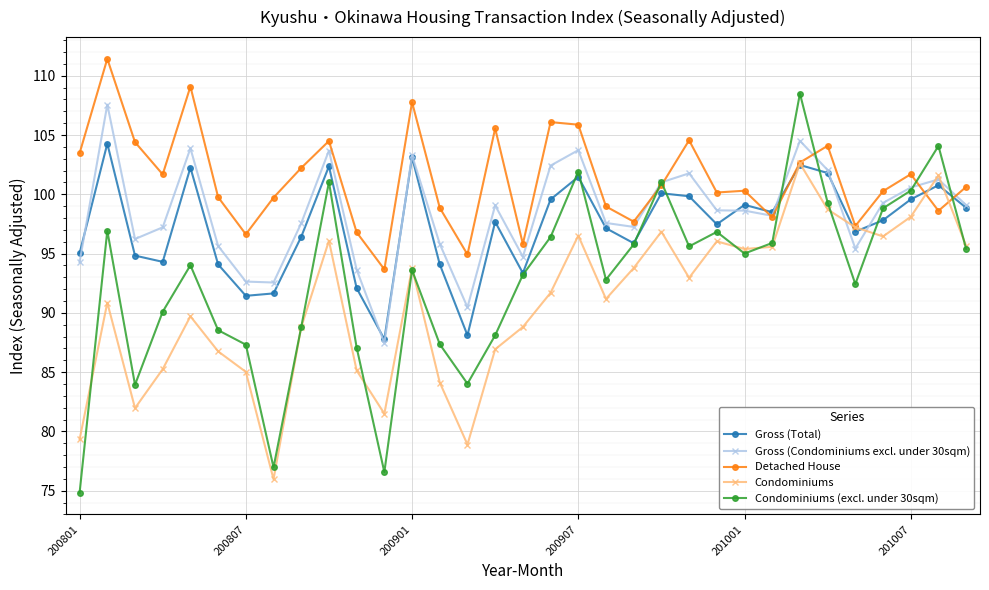

What is the maximum value shown in the chart?

111.4